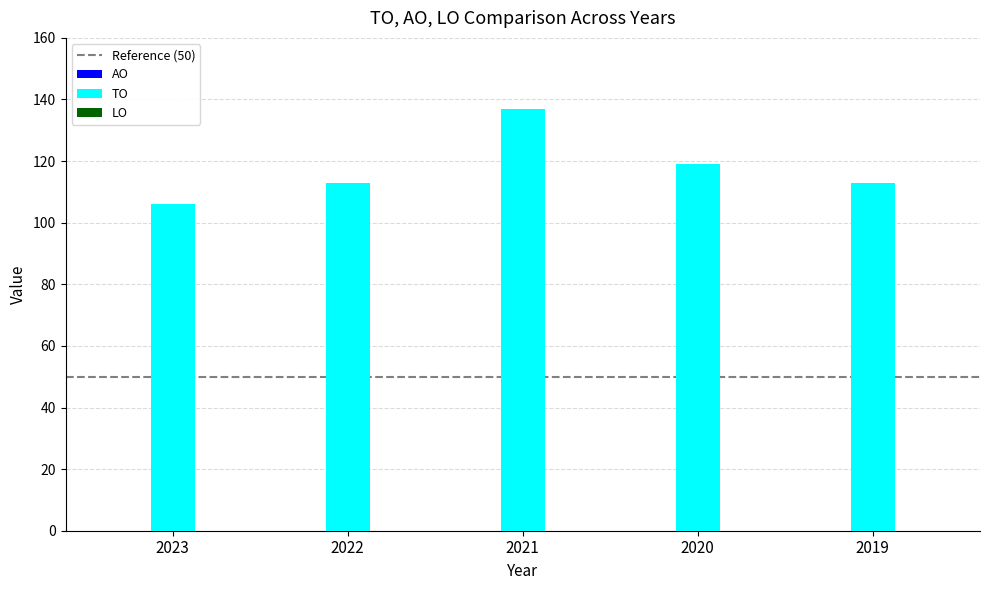

What is the sum of all values?

588